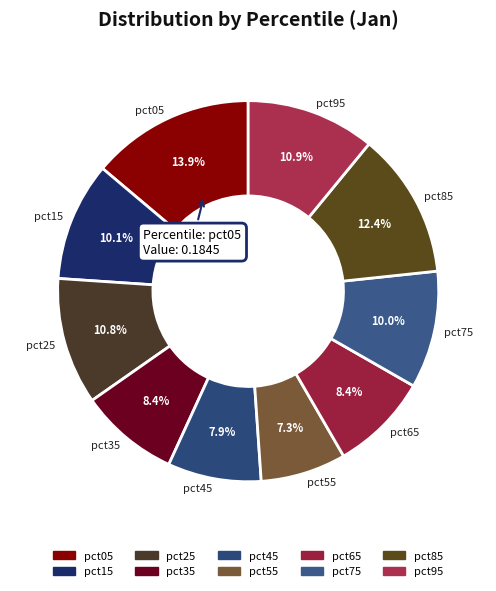

The pct95 slice represents 11% of the pie. True or false?

True